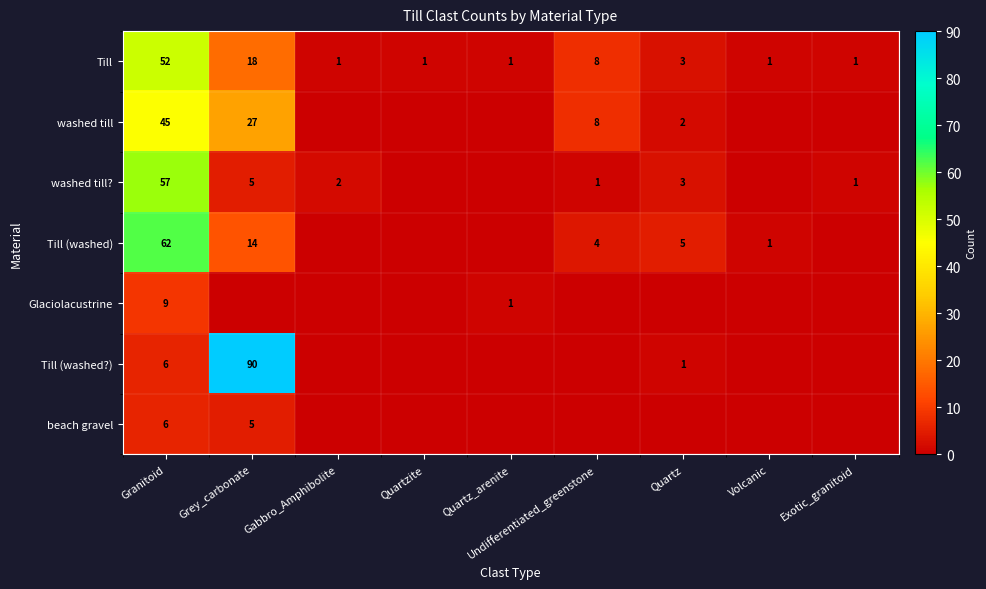

What is the sum of the Till values at Grey_carbonate and Quartz_arenite?

19